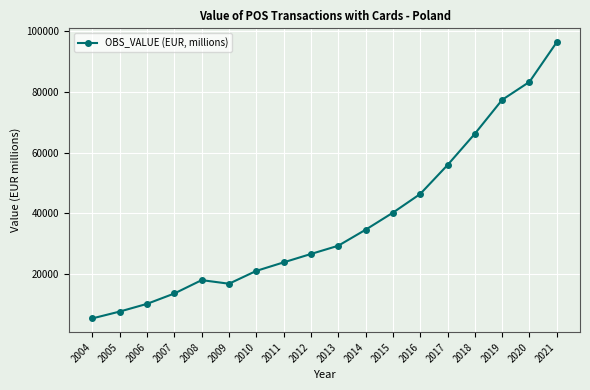

How many points are lower than both their immediate neighbors (excluding endpoints)?

1